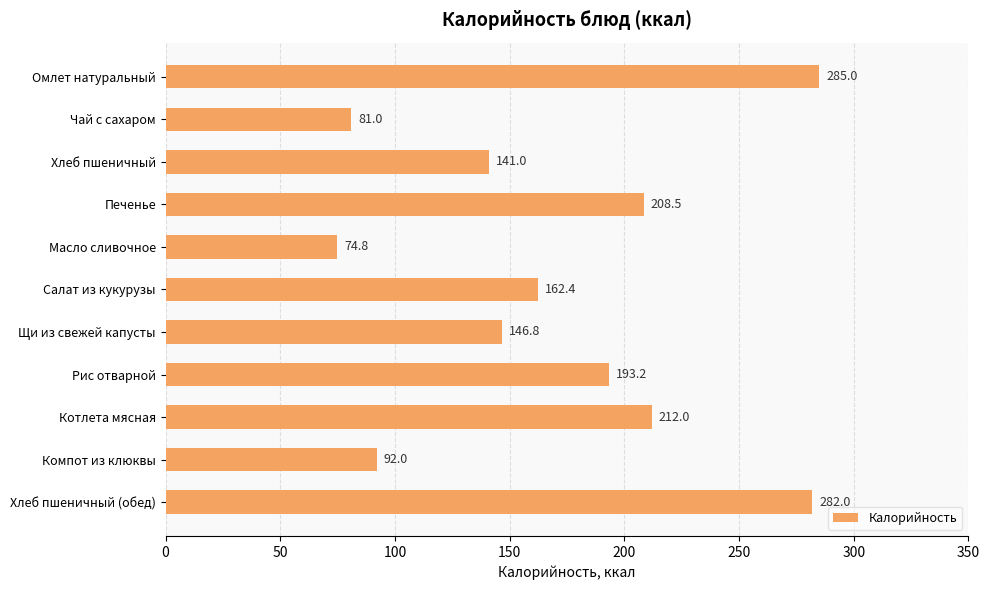

Reading top to bottom, list all the values displayed in this chart.

285.0	81.0	141.0	208.5	74.8	162.4	146.8	193.2	212.0	92.0	282.0